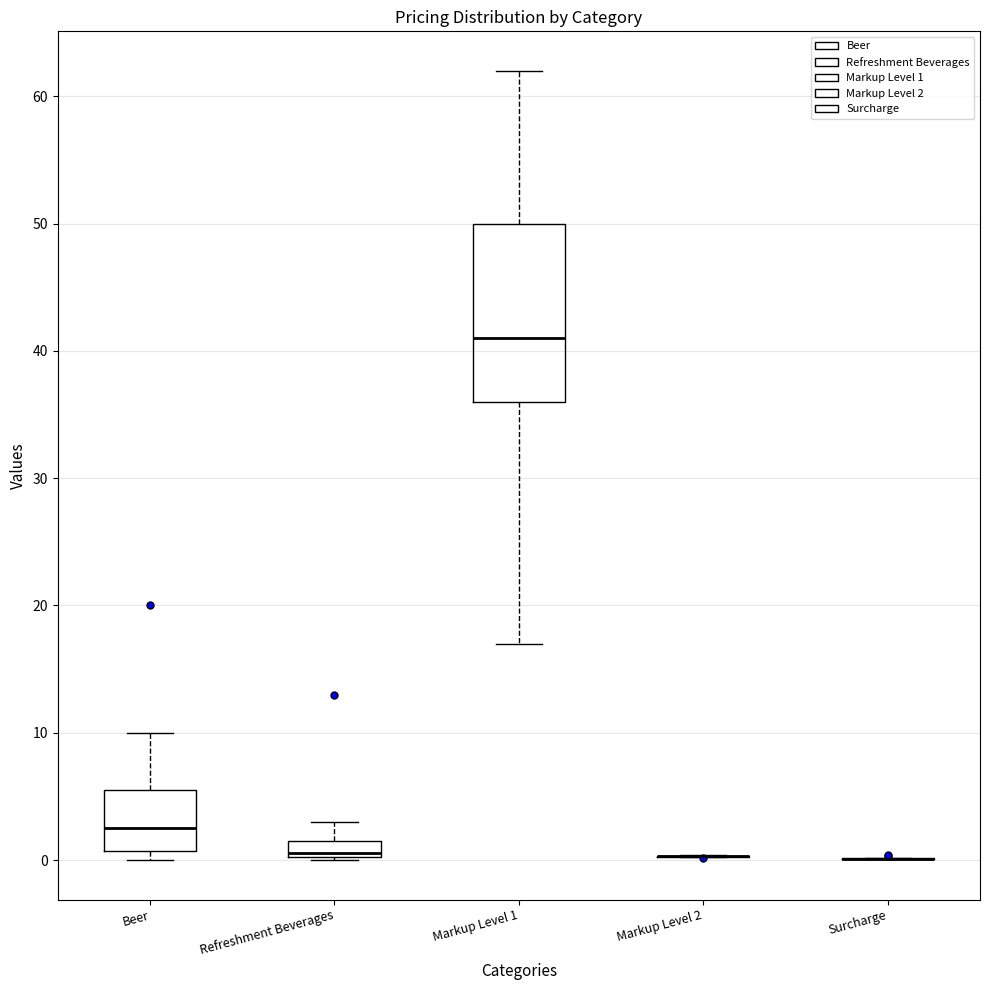

Comparing the boxes themselves (not the whiskers), which one is the tallest?

Markup Level 1